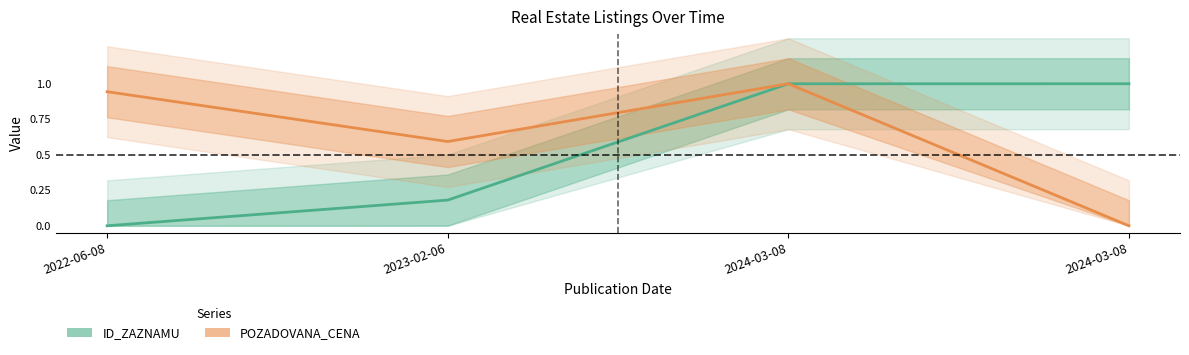

At which category does POZADOVANA_CENA reach its first local valley?

2023-02-06